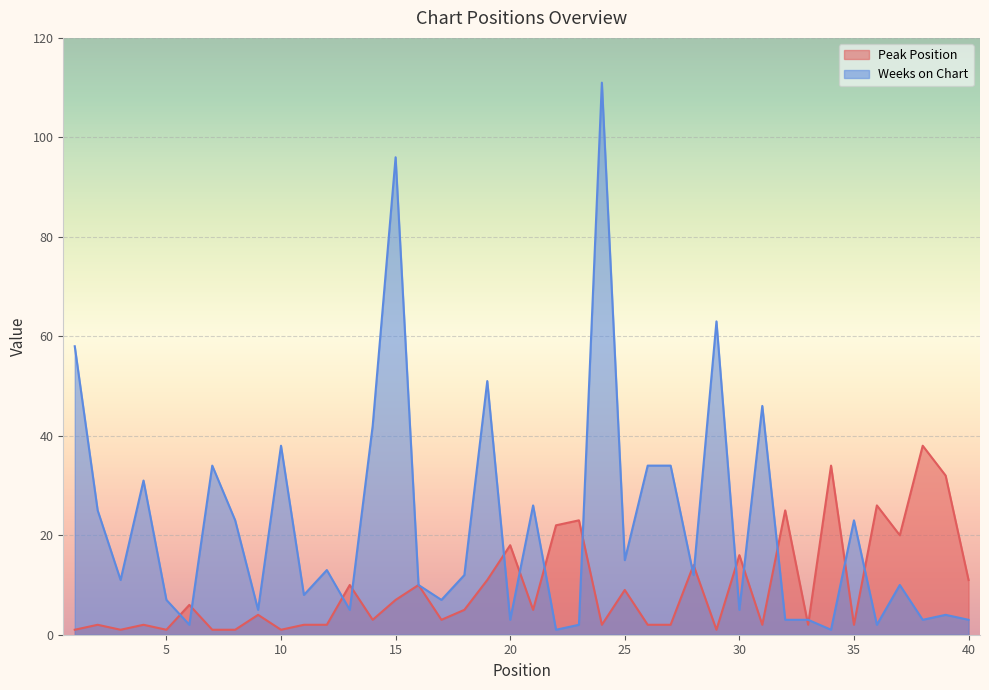

Which series ends up on top after the final intersection of Weeks on Chart and Peak Position?

Peak Position